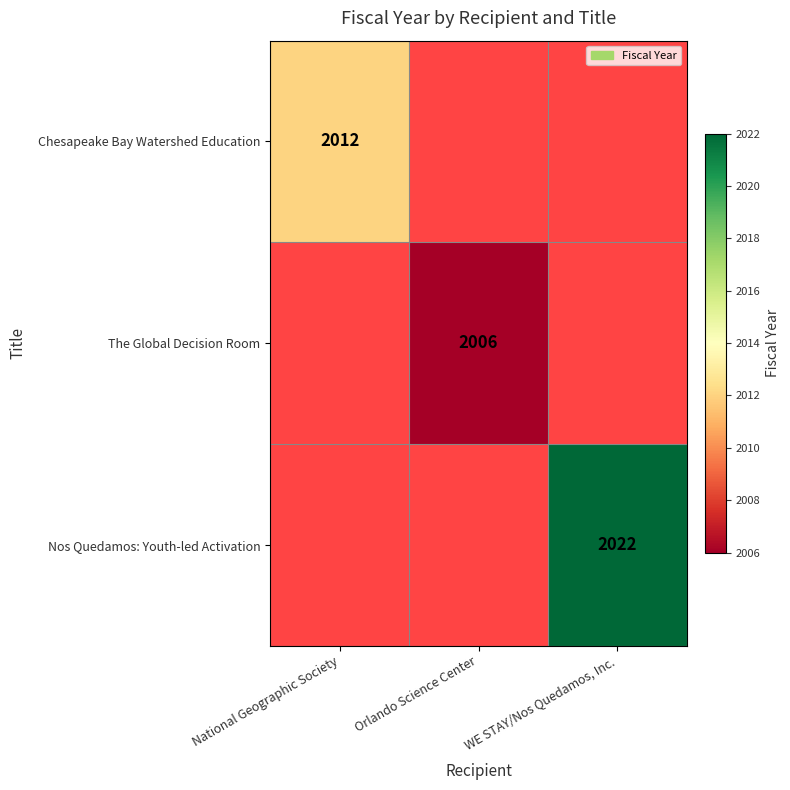

True or false: Nos Quedamos: Youth-led Activation has a value of 2022 at WE STAY/Nos Quedamos, Inc..

True